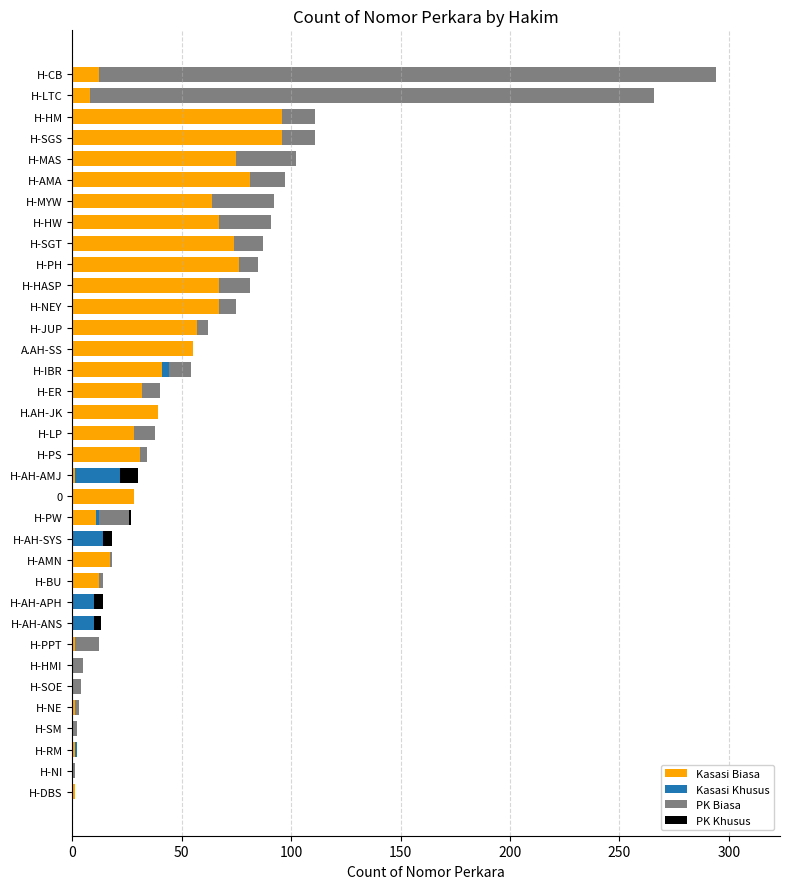

At which category is the sum across all series the highest?

H-CB